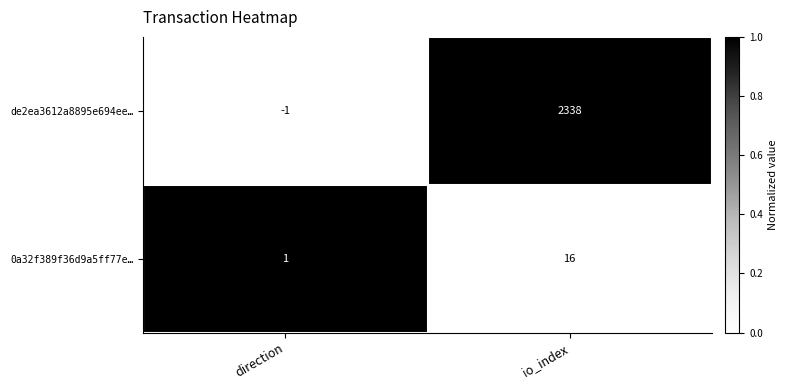

At how many categories does at least one series exceed 0?

2